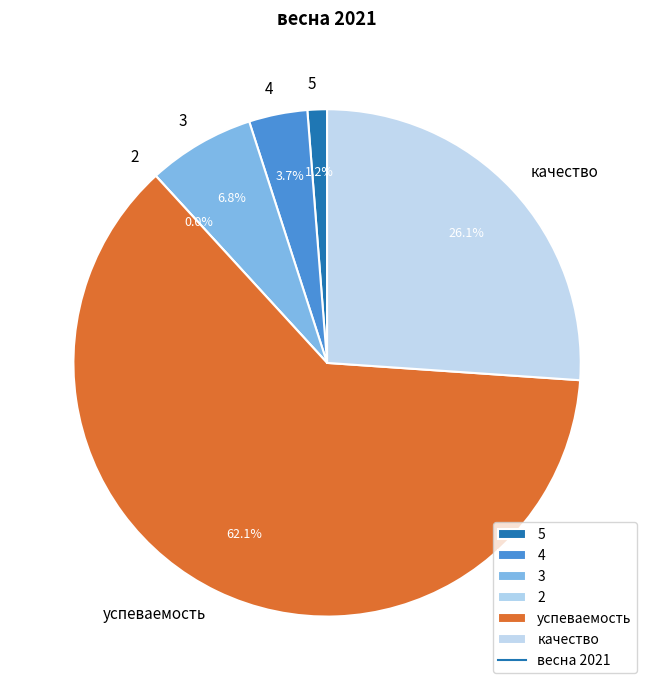

To the nearest percent, what is the average slice percentage?

17%